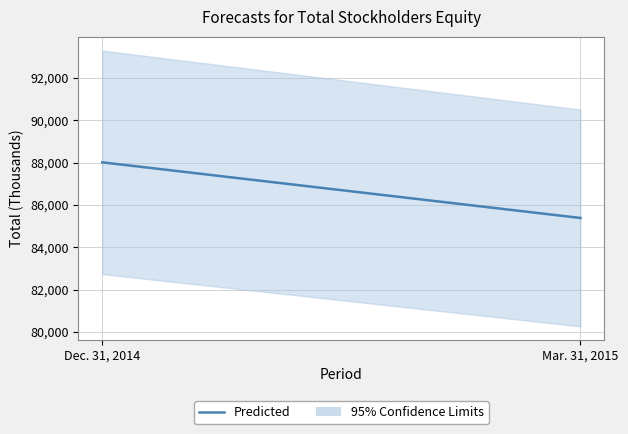

Rank the categories by value from lowest to highest.

Mar. 31, 2015, Dec. 31, 2014